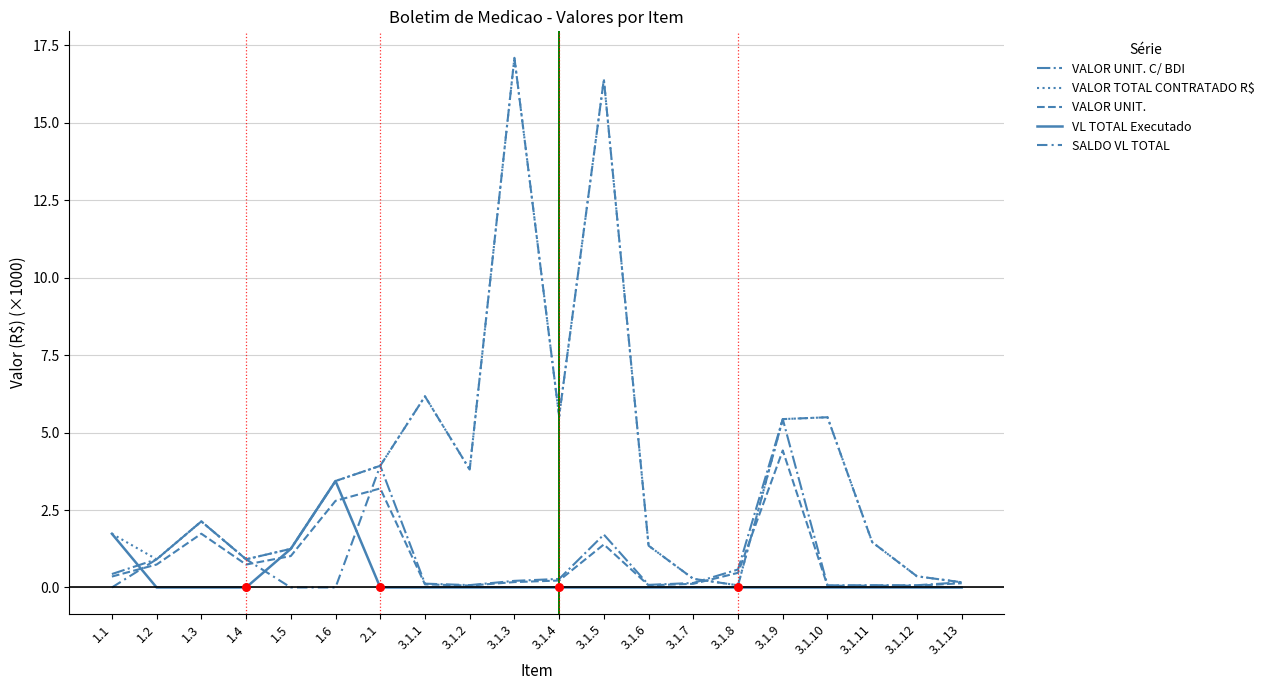

At how many categories does at least one series exceed 11?

2